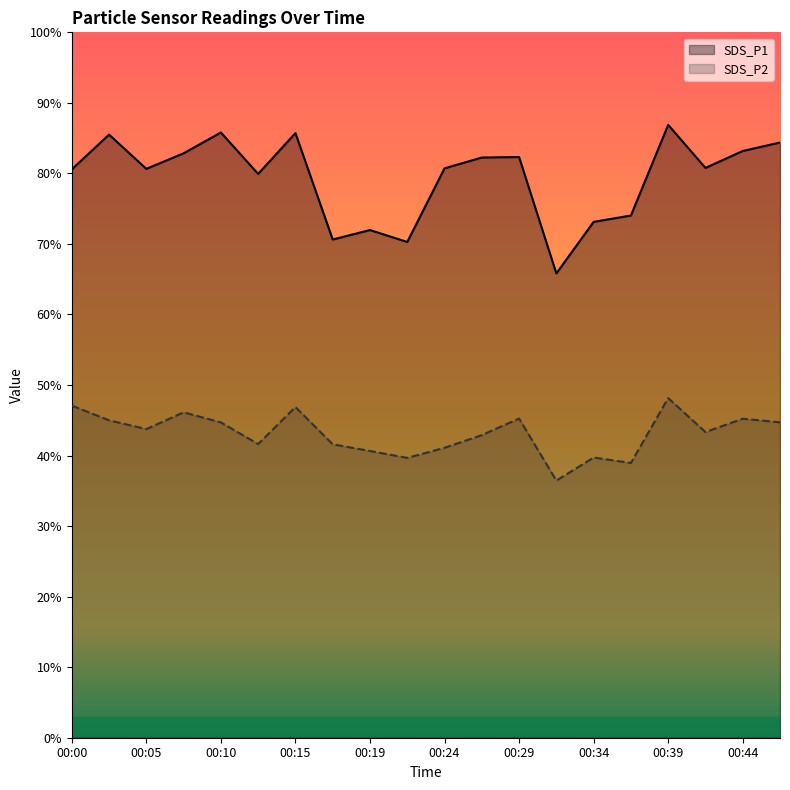

What is the difference between the SDS_P1 values at 00:22 and 00:31?

4.5